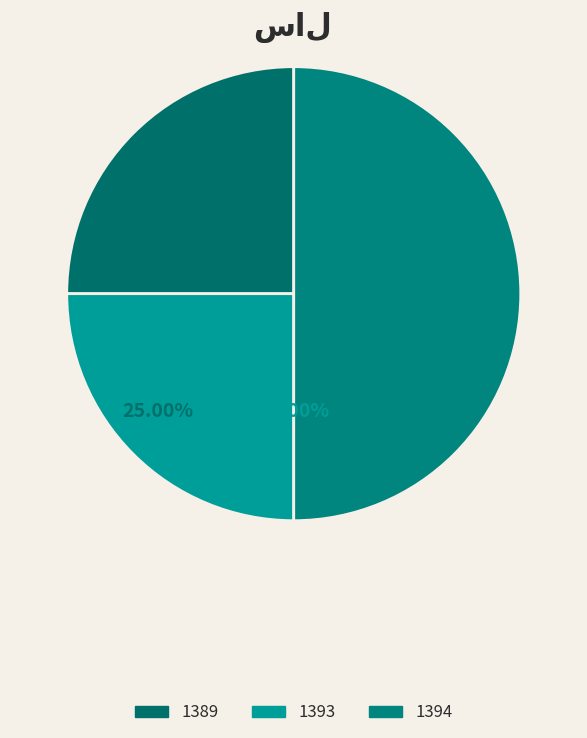

To the nearest percent, what is the difference between the largest and smallest slice percentages?

25%